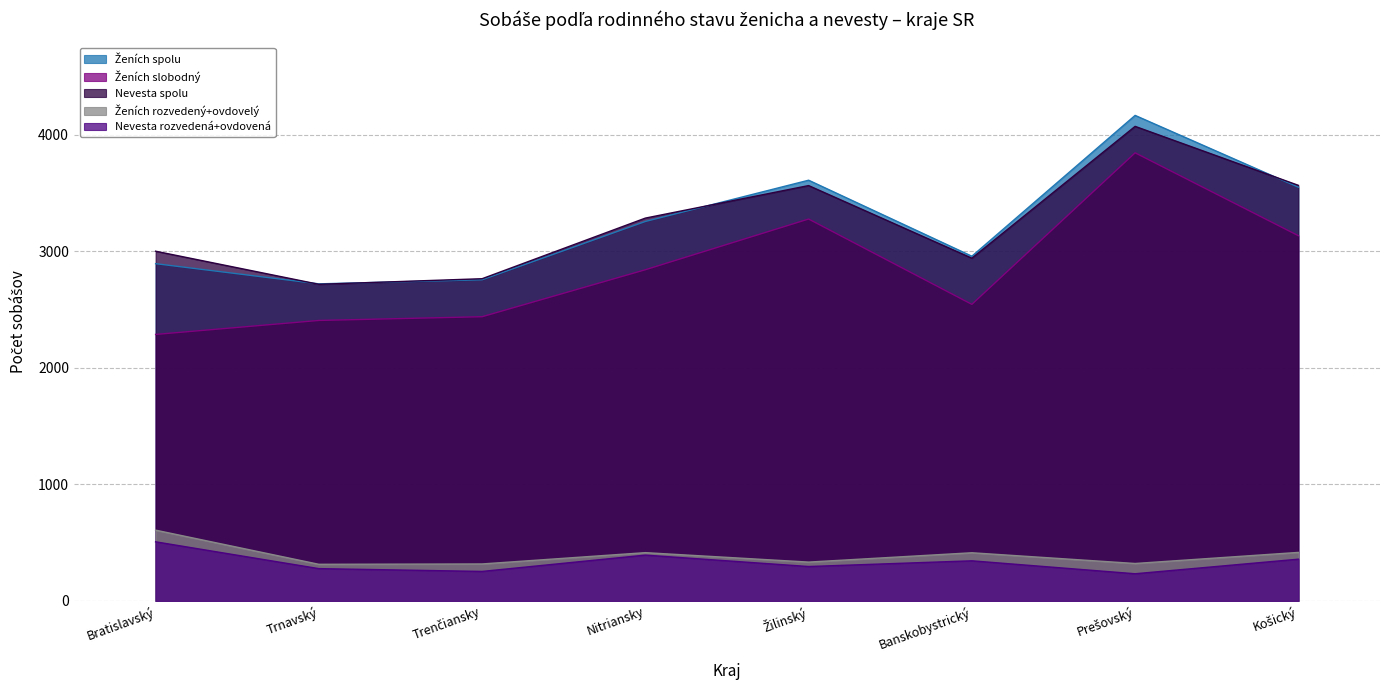

What is the difference between the maximum and minimum values in the Nevesta spolu series?

1355